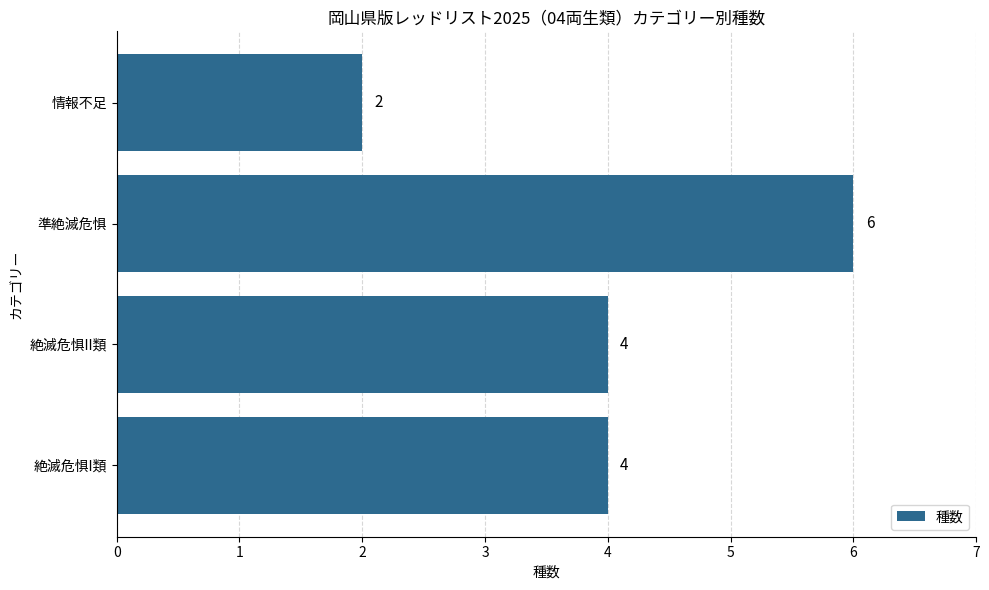

Reading bottom to top, transcribe all the data shown in this chart.

4	4	6	2